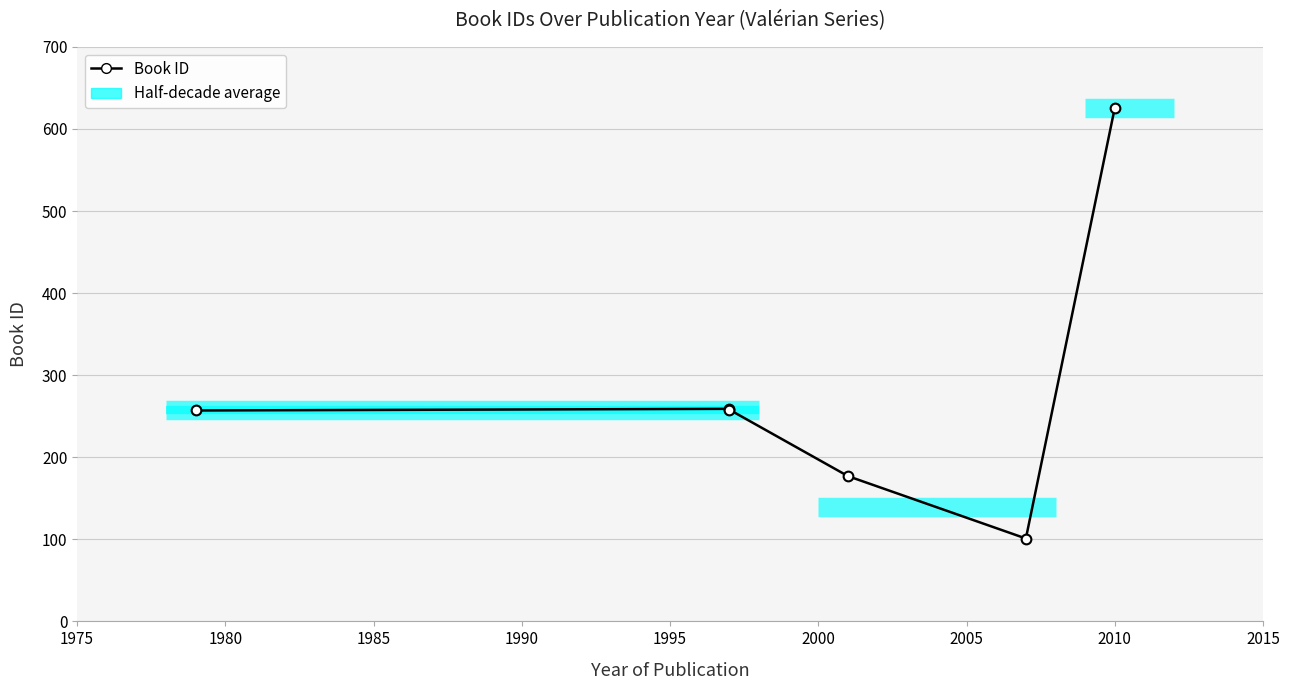

What is the average value?

280